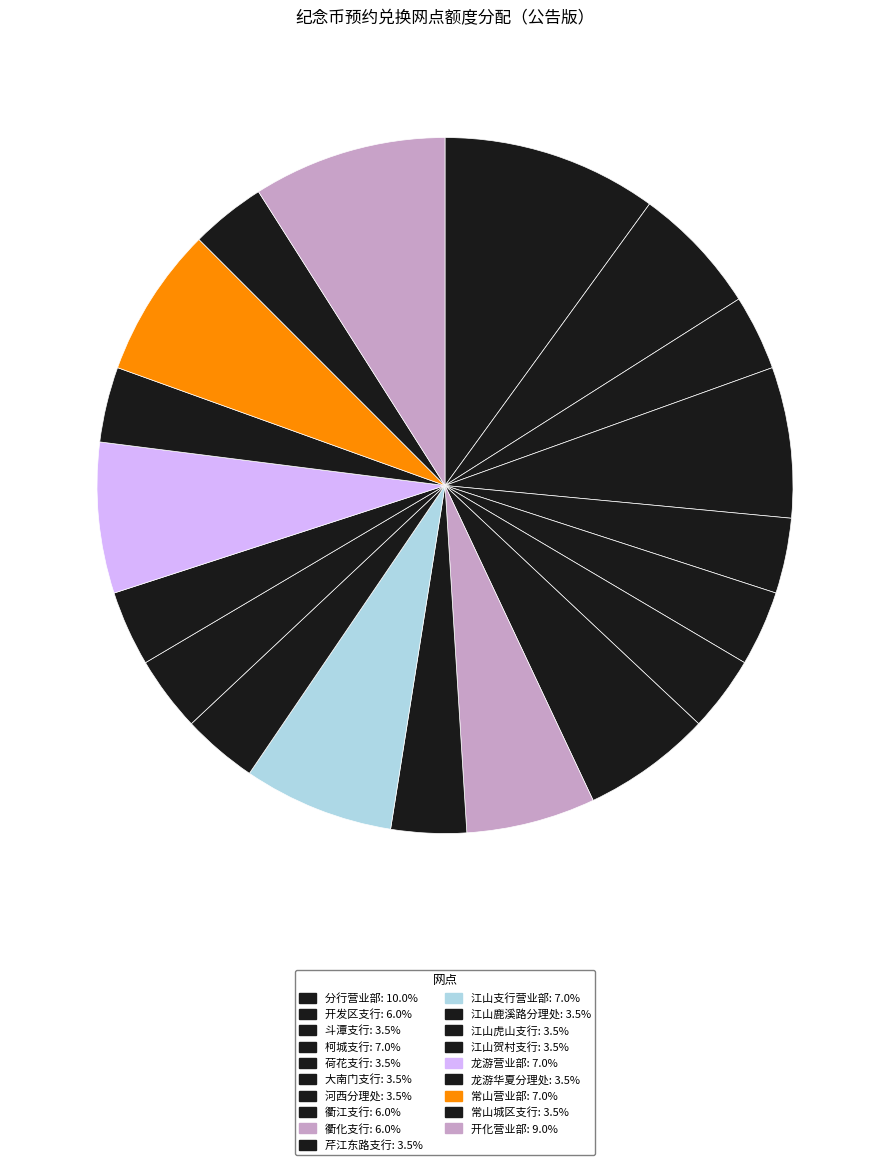

How many segments does this pie chart have?

19